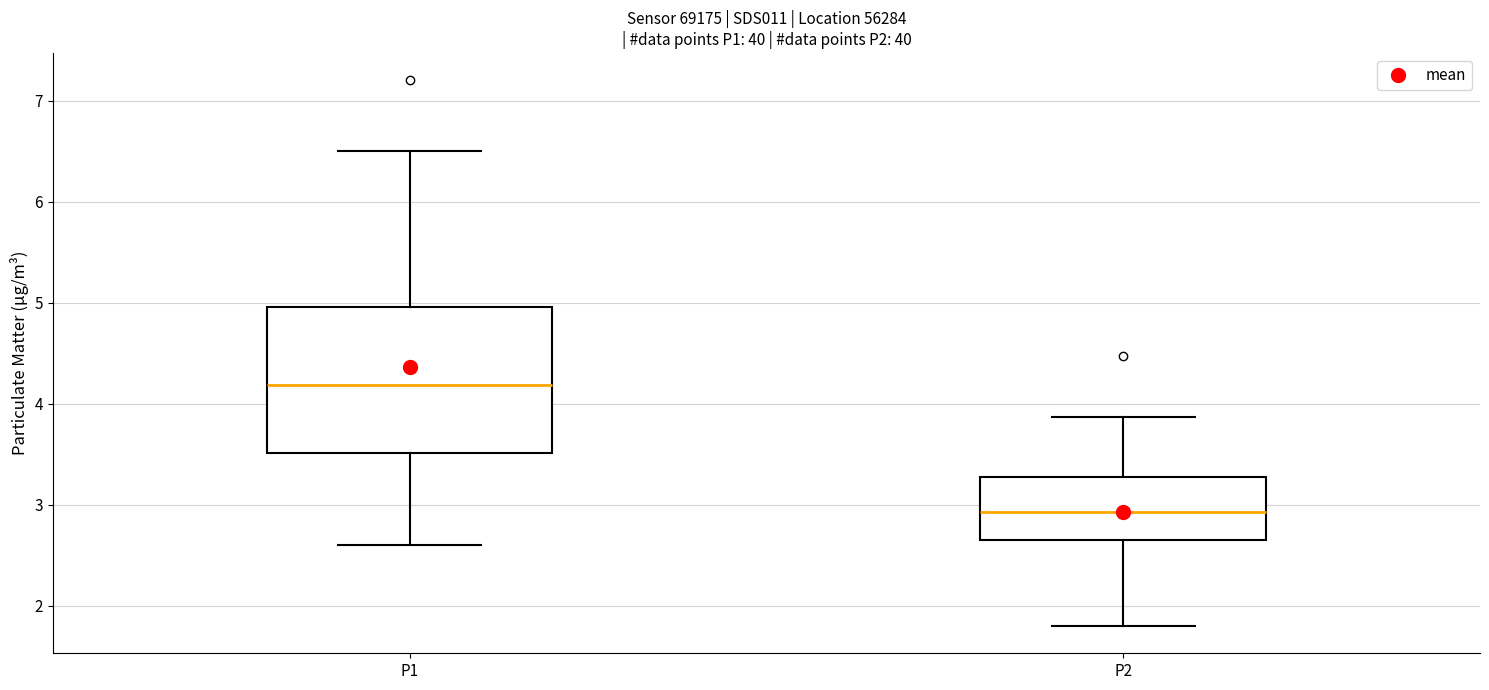

Reading left to right, transcribe this box plot: for each box, give where its median line is, the range the box spans, and where its two whiskers end, as read against the y-axis. The values are not printed on the chart, so give them approximately, as read against the axis.

P1: median 4.2, box 3.5 to 5.0, whiskers 2.6 to 6.5
P2: median 2.9, box 2.7 to 3.3, whiskers 1.8 to 3.9